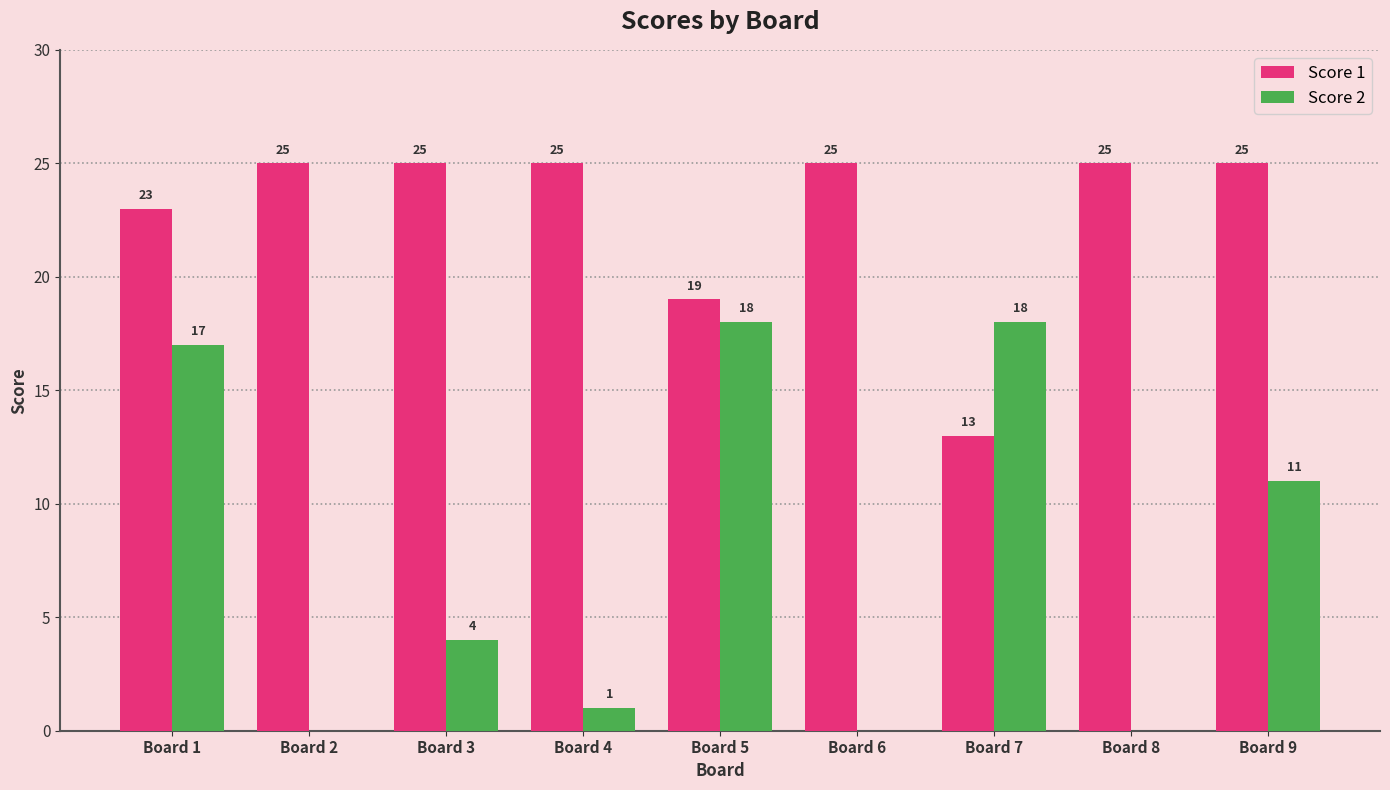

Is the value of Score 1 at Board 4 greater than the value of Score 2 at Board 4?

Yes